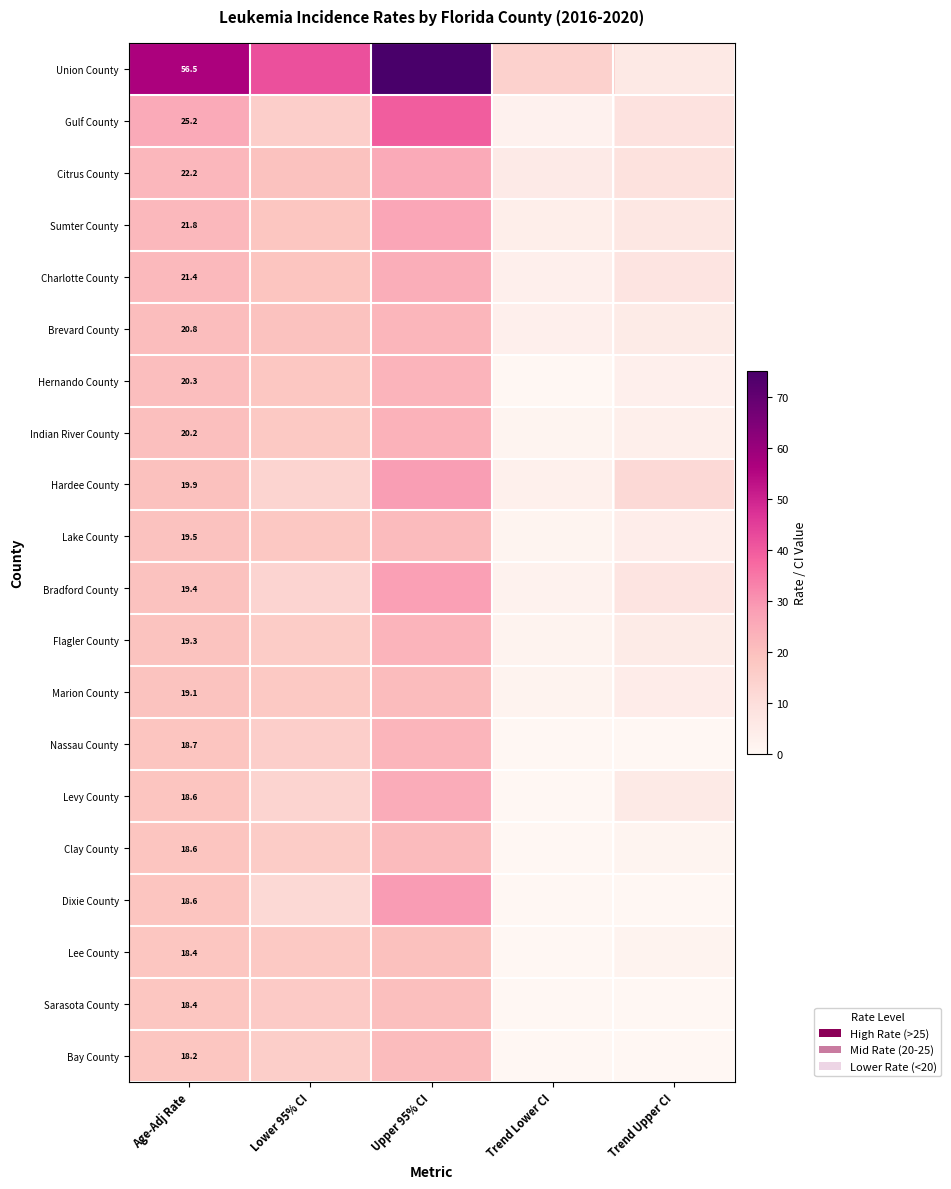

The Hernando County series shows 5.0 at Age-Adj Rate. True or false?

False